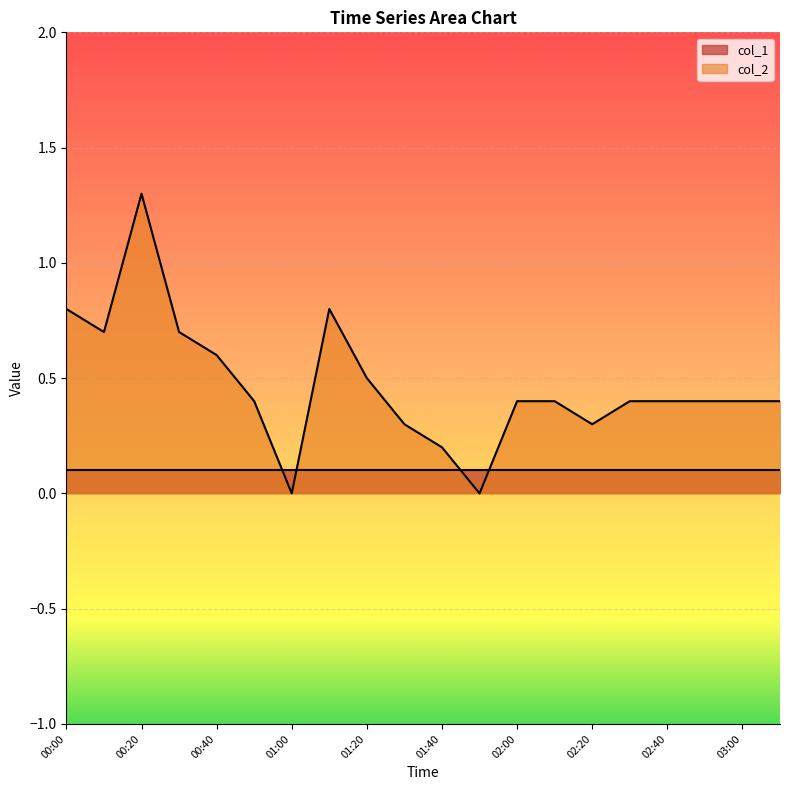

What is the value of the 15th point from the left?

0.3